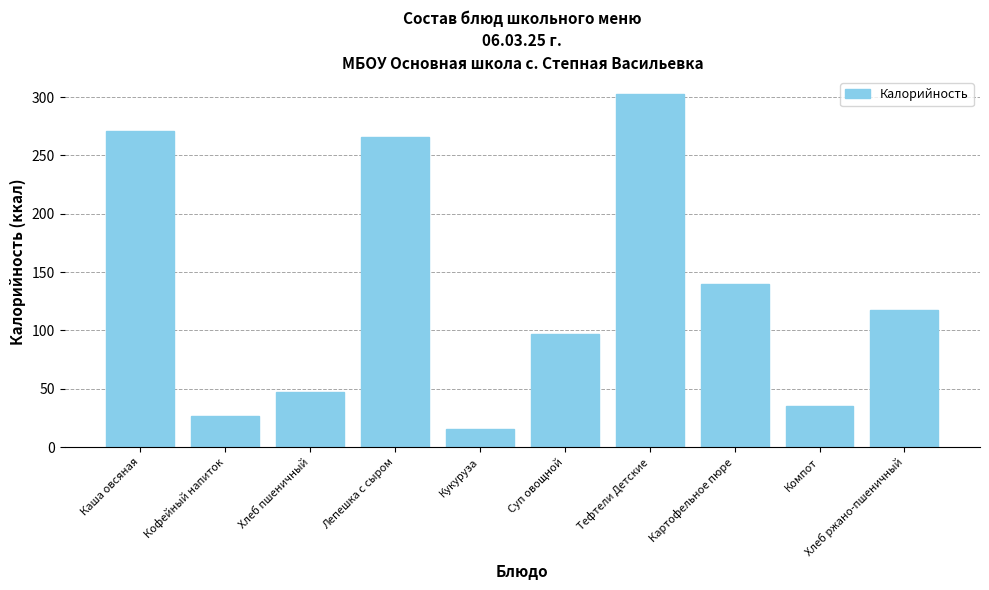

At which label is the value closest to 159?

Картофельное пюре